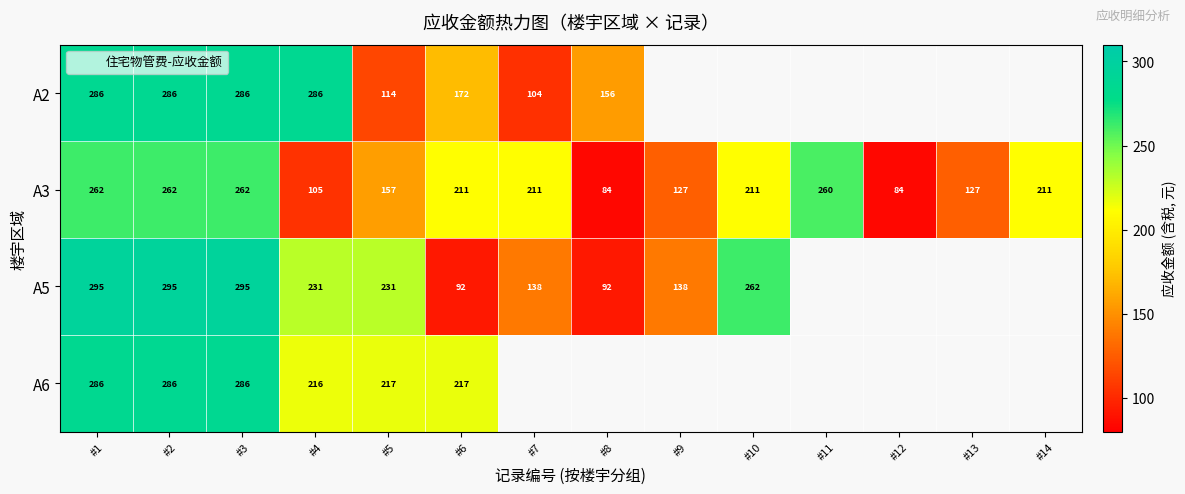

Which series has the largest total across all categories?

A3